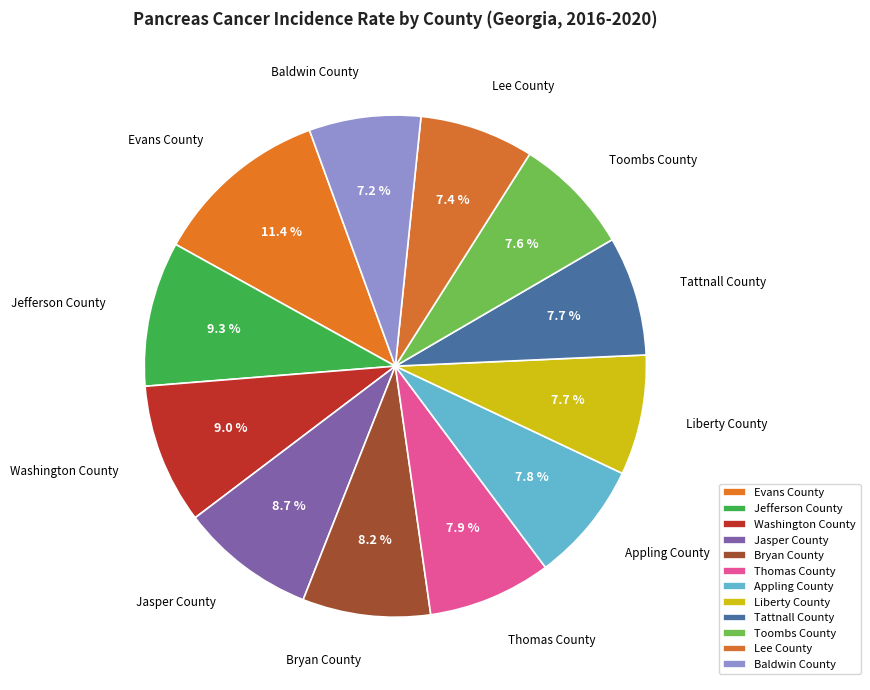

Approximately how many times larger is the value at Appling County compared to Washington County?

0.9